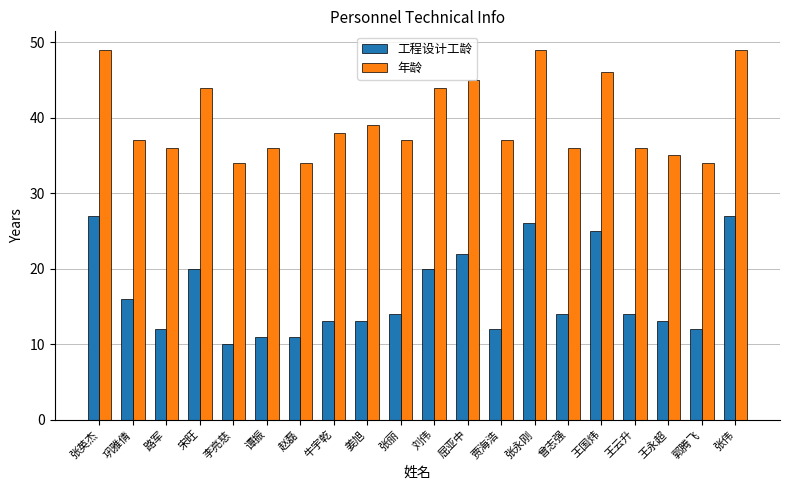

How many categories are shown in the chart?

20